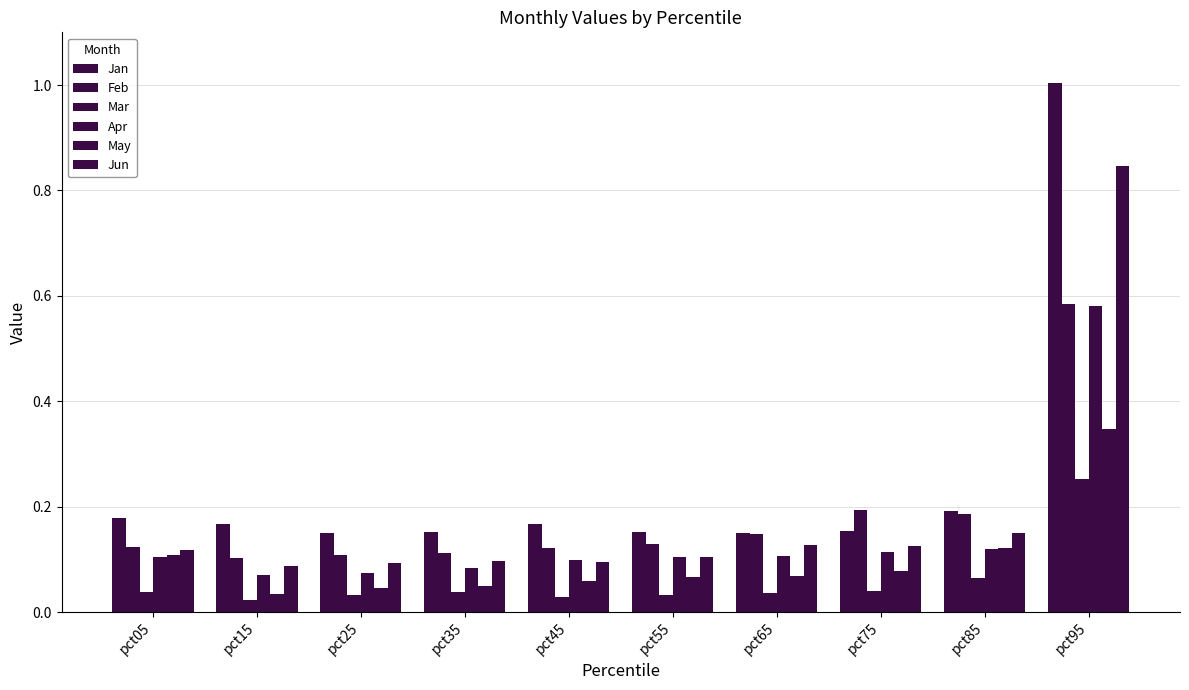

Count the number of data series in this chart.

6